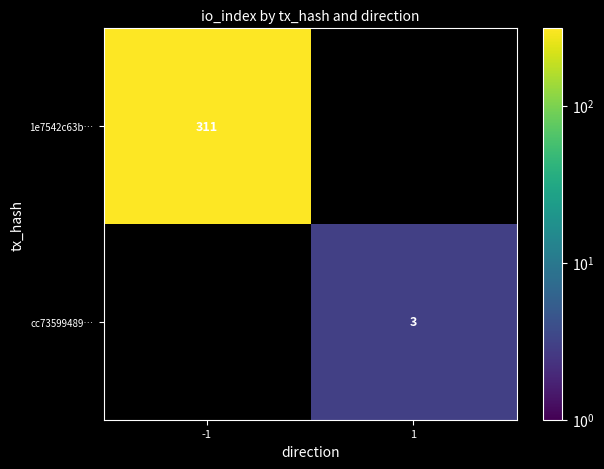

Is the value of 1e7542c63b… at -1 greater than the value of cc73599489… at 1?

Yes